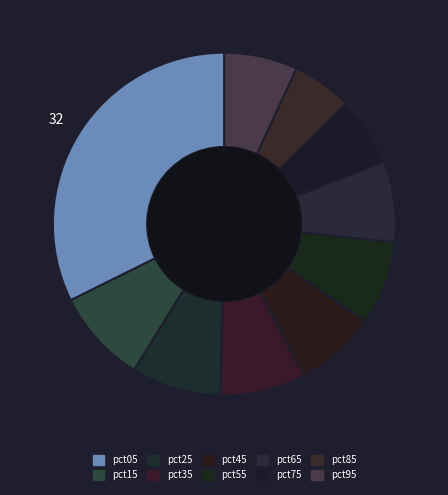

Combined, do pct45 and pct65 account for over 50%?

No